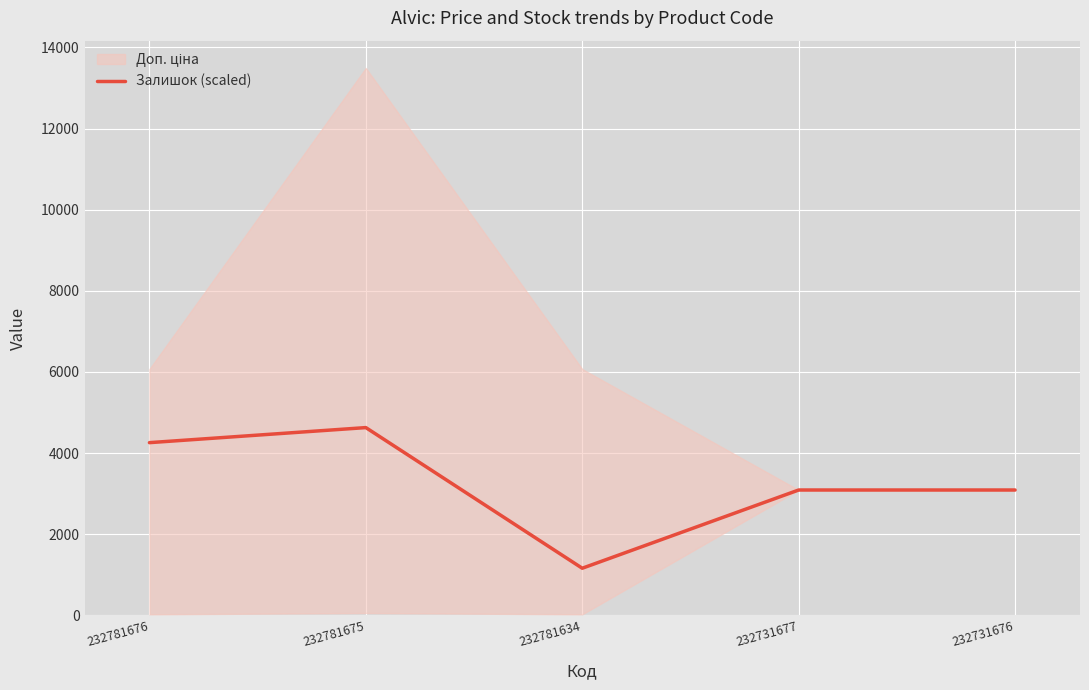

What is the difference between the maximum and minimum values?

3466.8